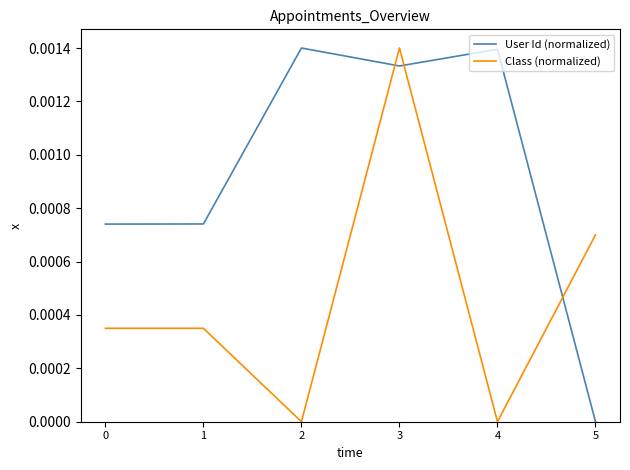

Where do User Id (normalized) and Class (normalized) first cross each other?

2 and 3